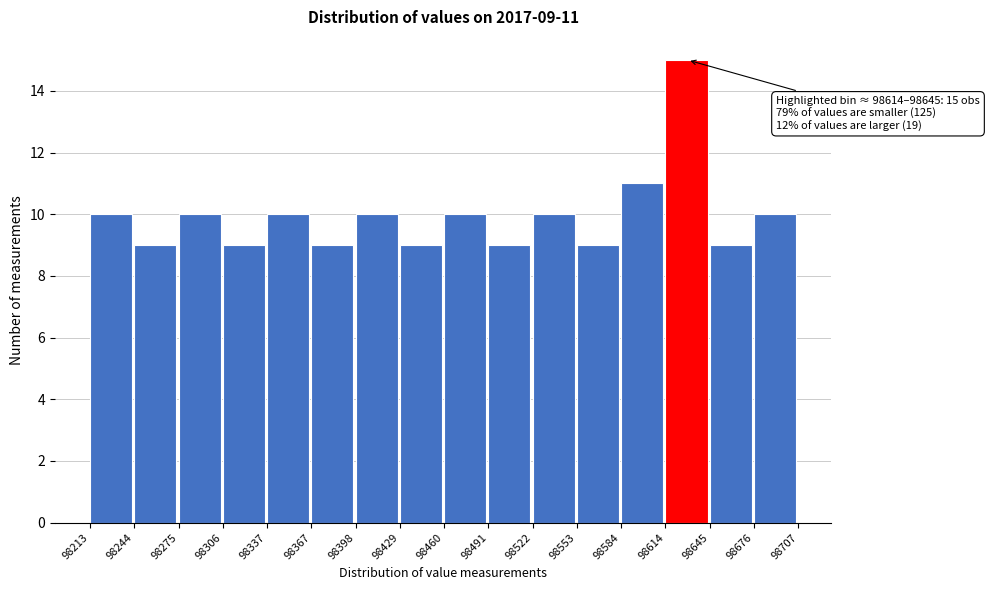

Over which range of the x-axis is the bar tallest?

98614 to 98645